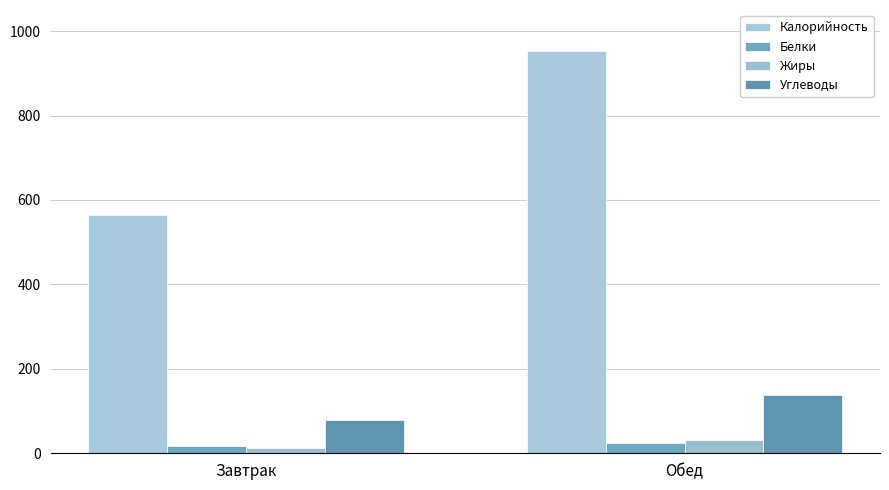

Is it true that Углеводы equals 80 at Завтрак?

True